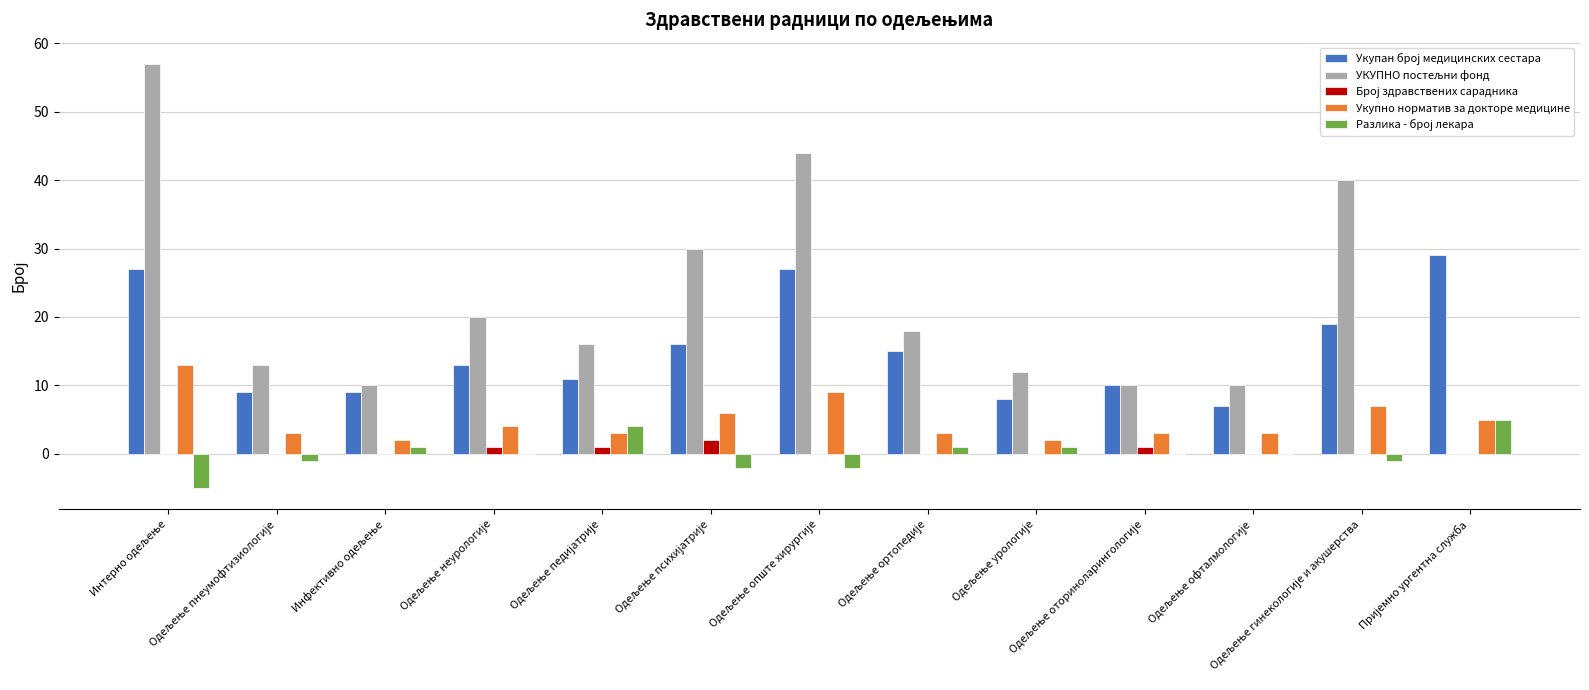

Does the chart contain stacked bars?

No